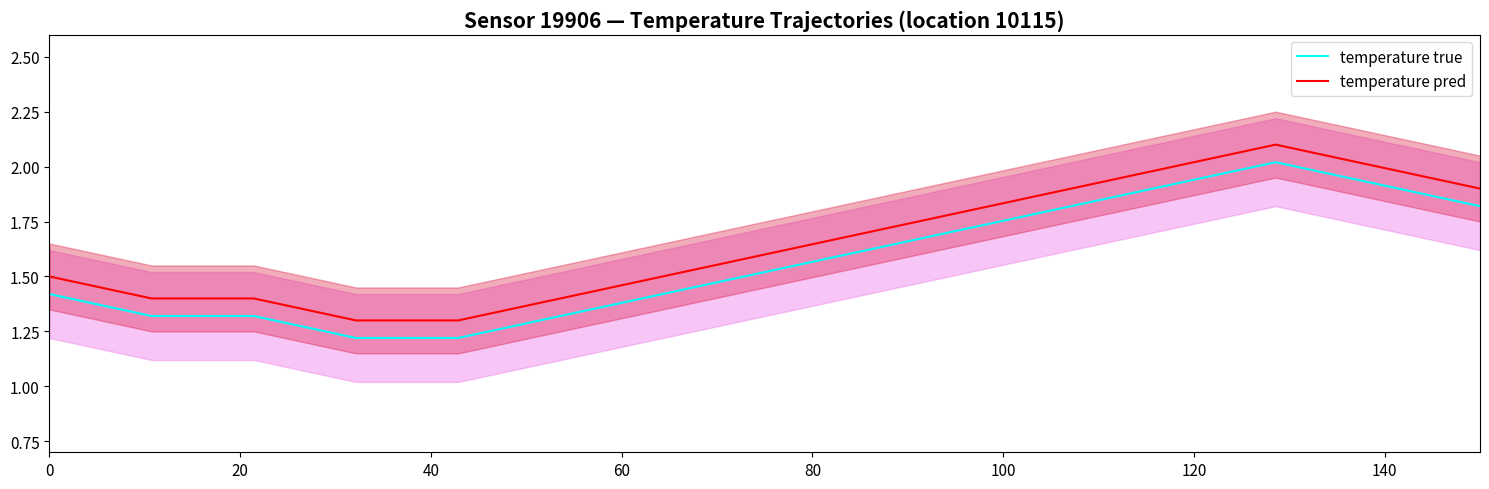

True or false: temperature true and temperature pred cross at least once.

False